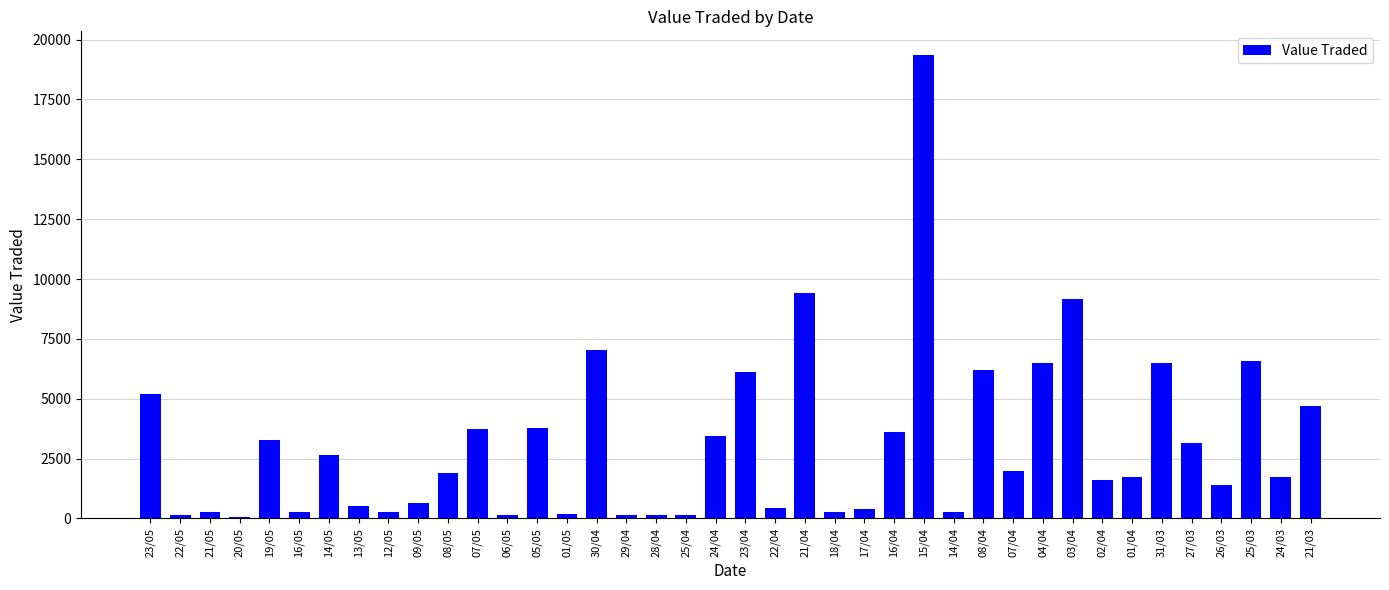

Which has a higher value, 27/03 or 29/04?

27/03